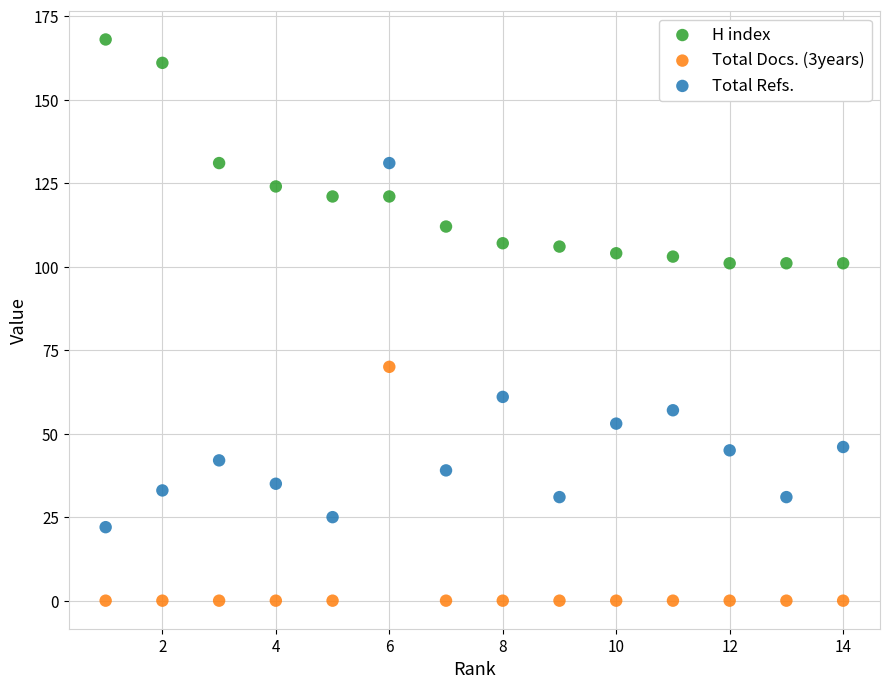

What are all the series names shown in the legend?

H index, Total Docs. (3years), Total Refs.